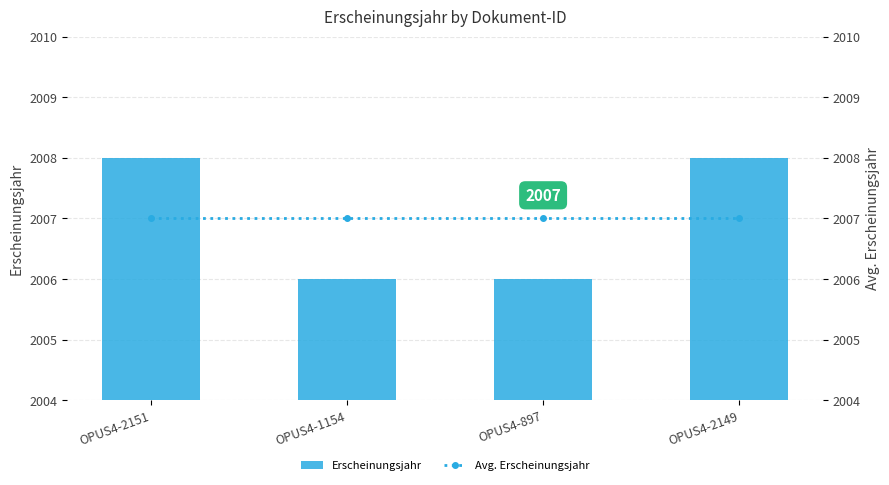

What is the label of the 1st bar from the left?

OPUS4-2151